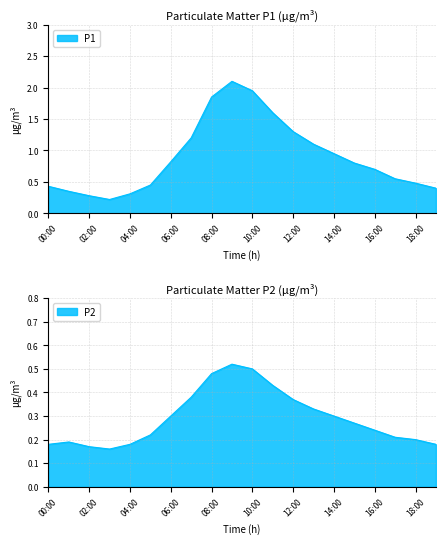

What is the sum of all P1 values?

17.8